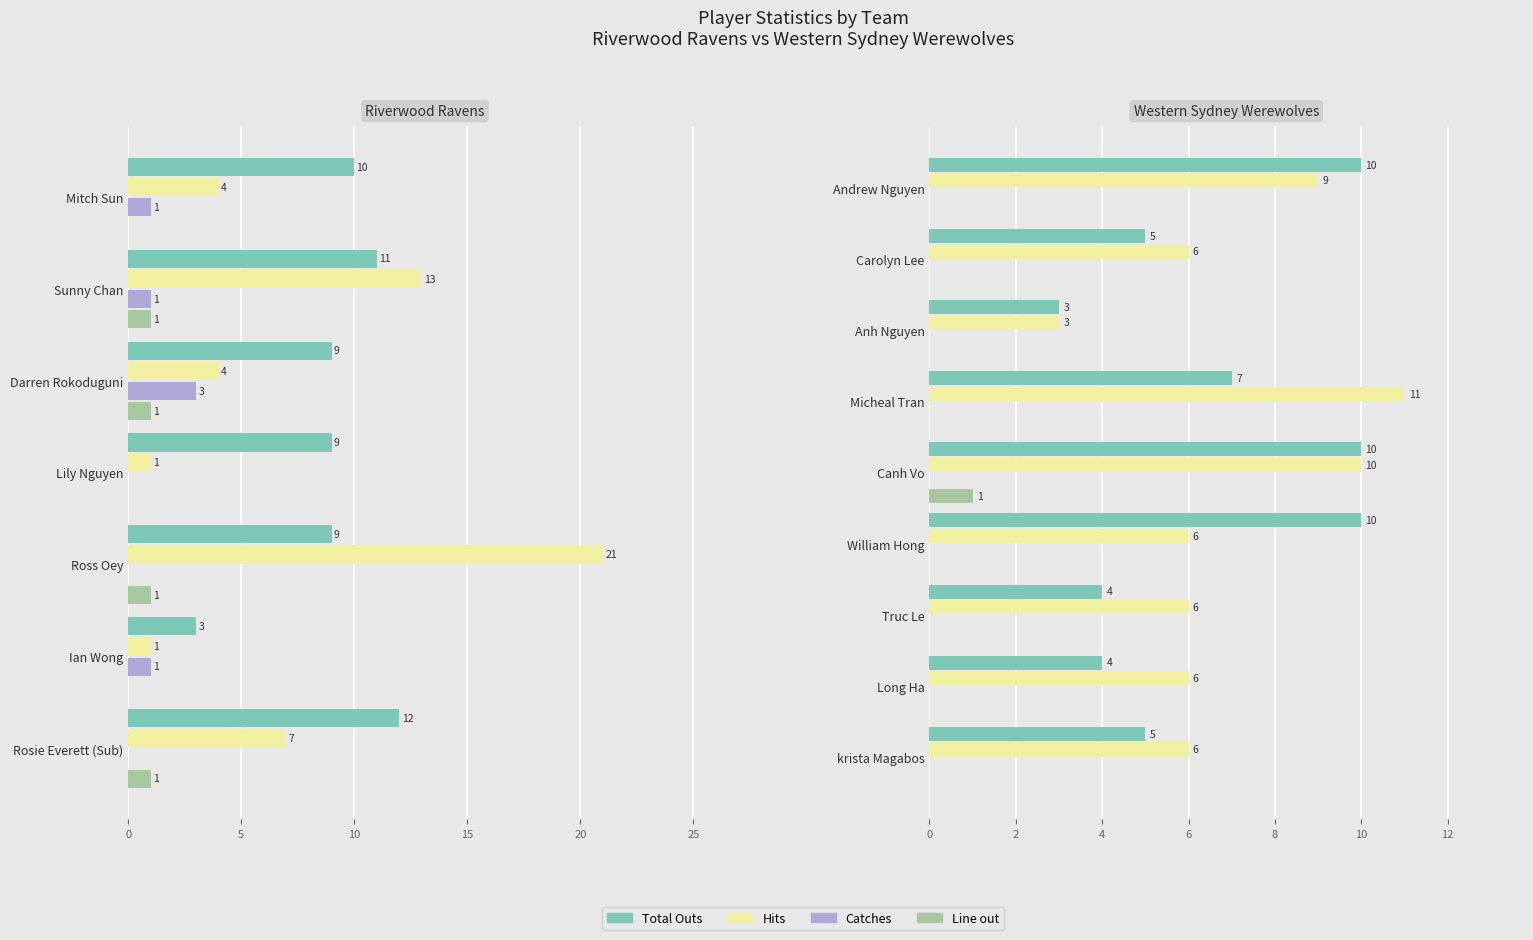

Between 20 and 10, which is larger?

20